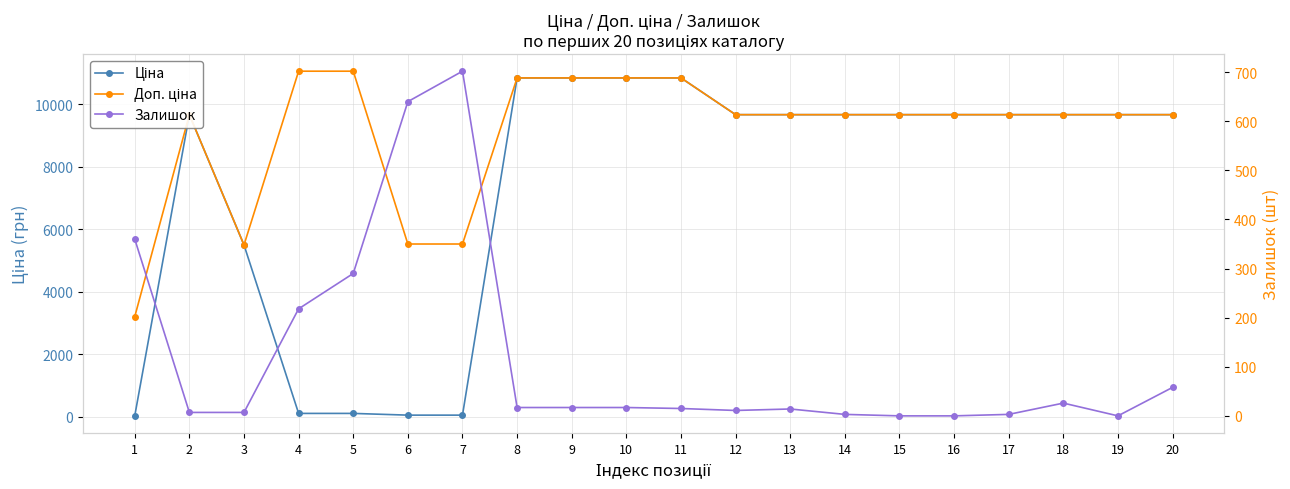

Does the chart have visible grid lines?

Yes